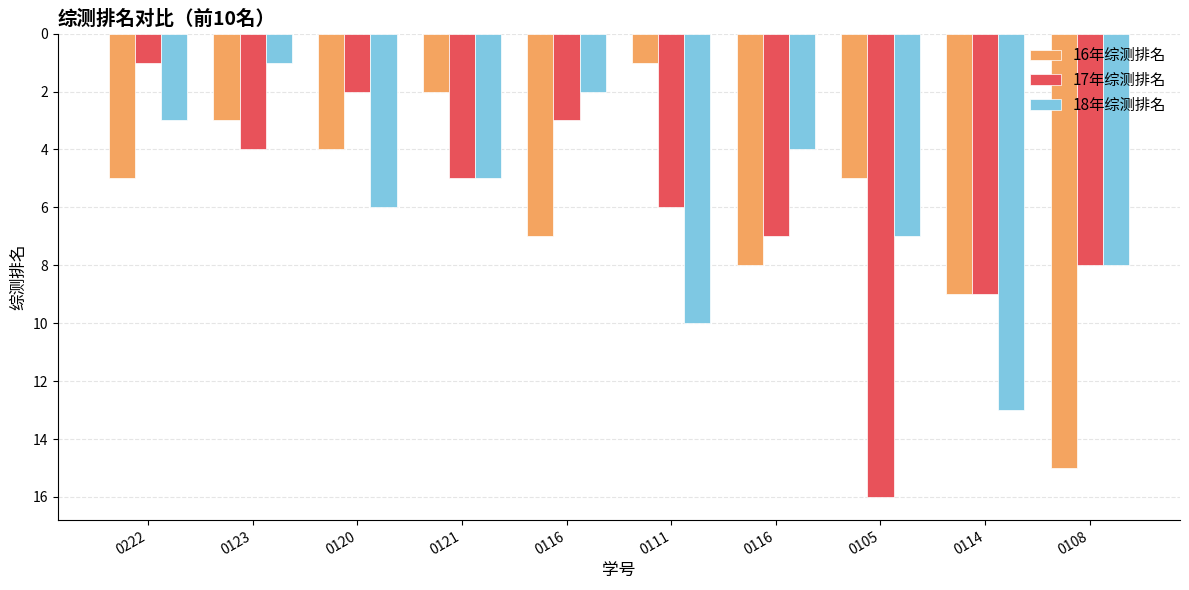

Reading left to right, transcribe all the data shown in this chart.

16年综测排名: 5	3	4	2	7	1	8	5	9	15
17年综测排名: 1	4	2	5	3	6	7	16	9	8
18年综测排名: 3	1	6	5	2	10	4	7	13	8